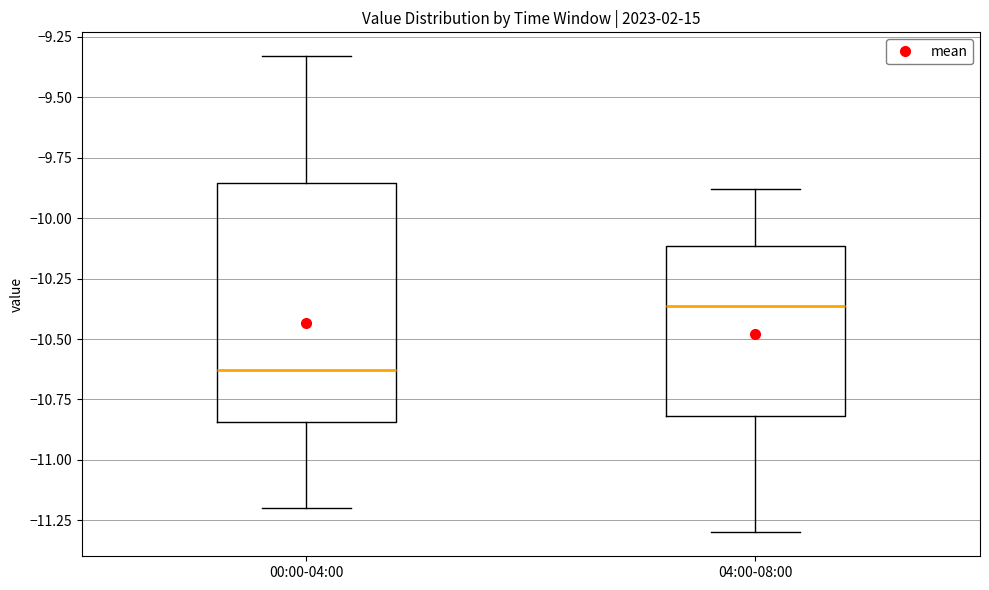

Comparing the boxes themselves (not the whiskers), which one is the tallest?

00:00-04:00